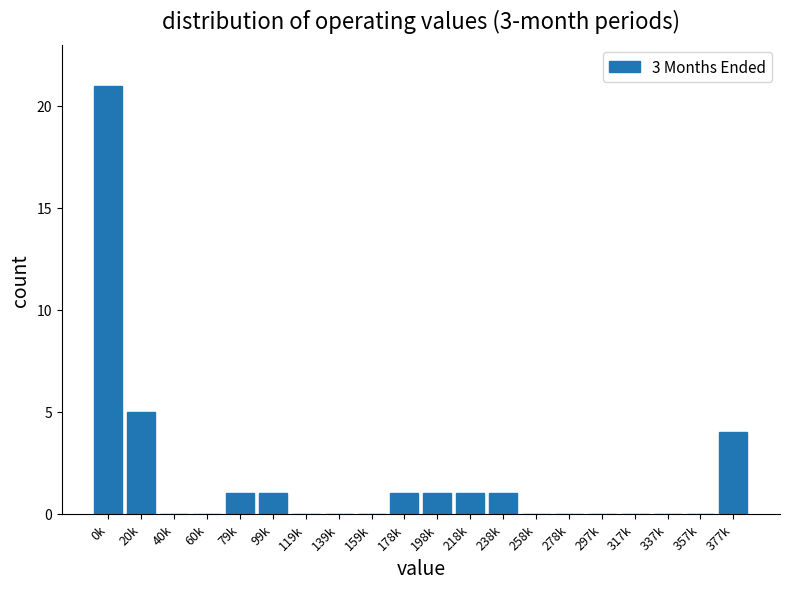

Reading left to right, list all the values displayed in this chart.

0k=21	20k=5	40k=0	60k=0	79k=1	99k=1	119k=0	139k=0	159k=0	178k=1	198k=1	218k=1	238k=1	258k=0	278k=0	297k=0	317k=0	337k=0	357k=0	377k=4